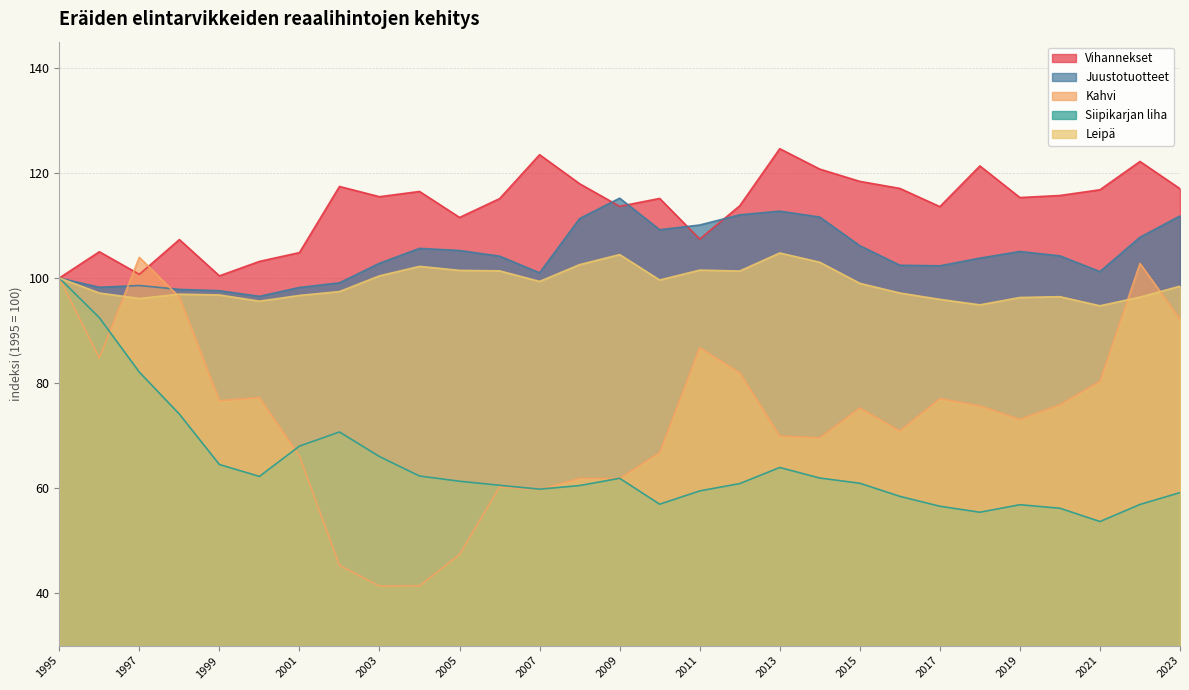

What is the average value of the Siipikarjan liha series?

64.2